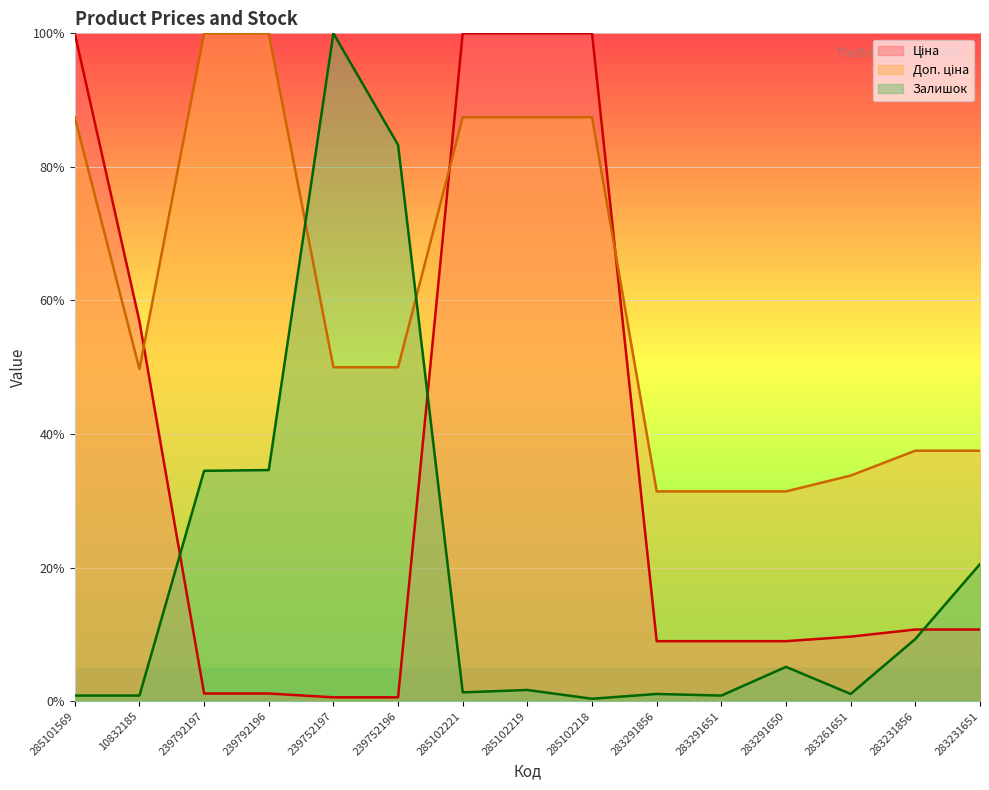

What is the greatest value displayed?

100.0